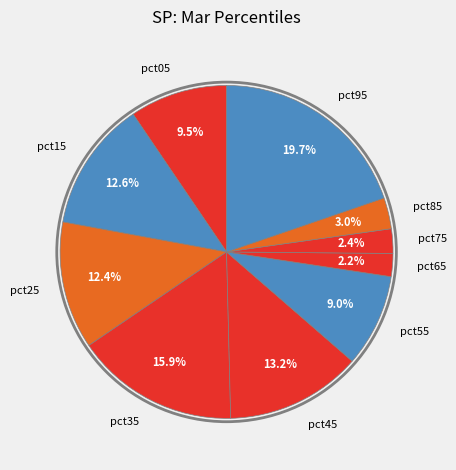

The pct95 slice represents 9% of the pie. True or false?

False